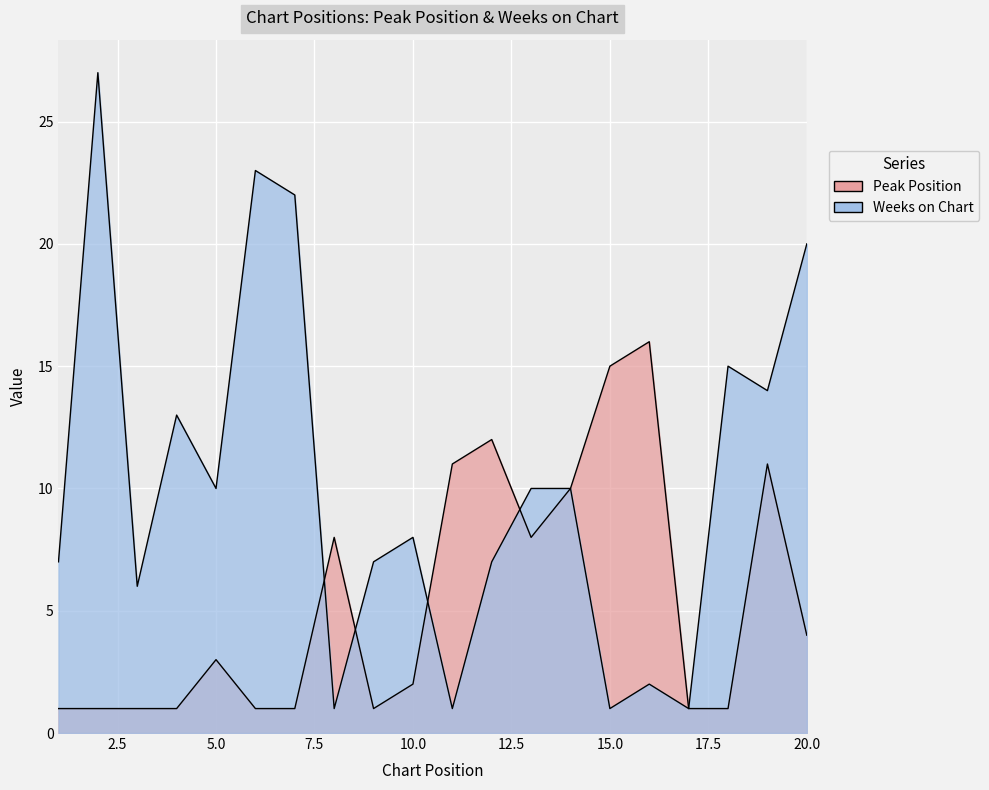

Is it true that Weeks on Chart equals 1 at 17?

True